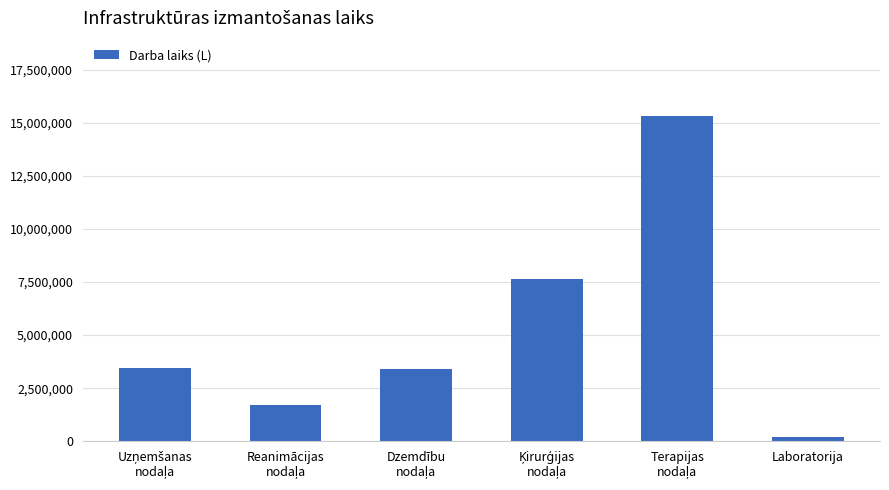

What is the smallest value displayed?

206642.6